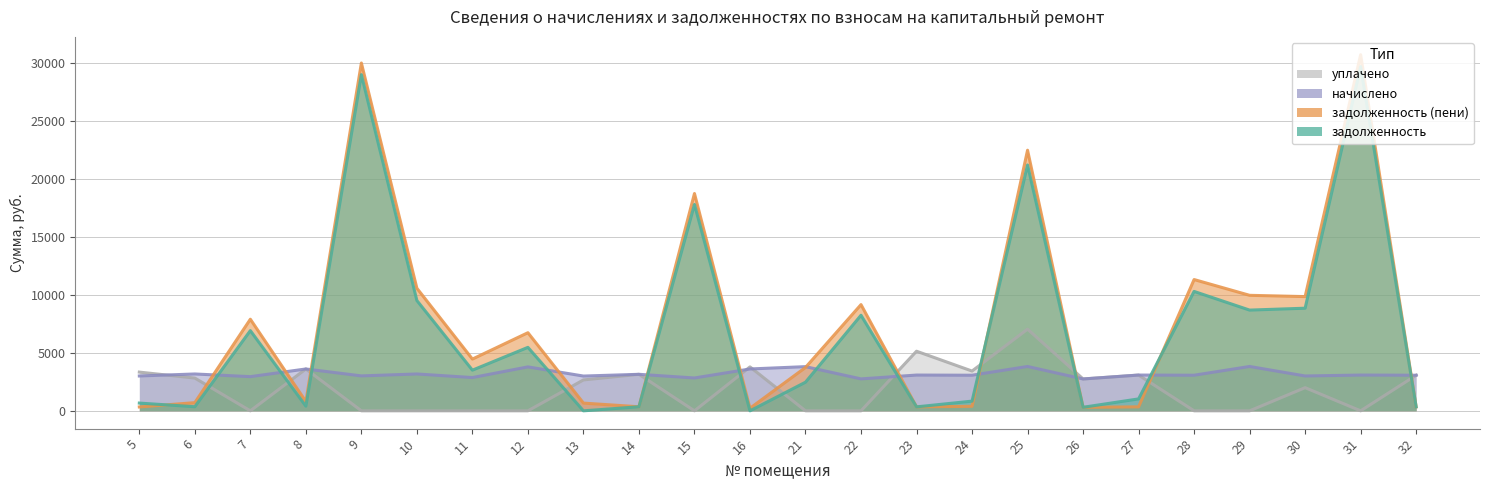

What value does the задолженность series have at 15?

17819.9